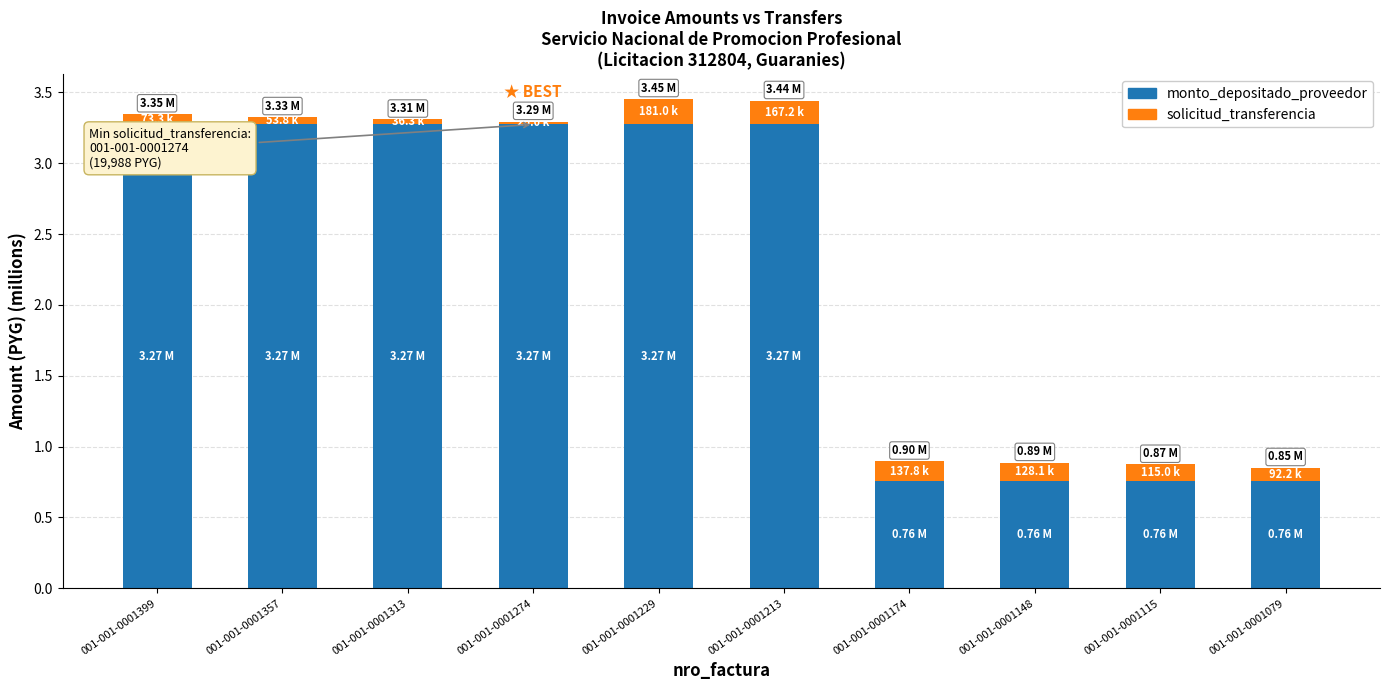

What is the difference between the maximum and minimum values in the monto_depositado_proveedor series?

2.5